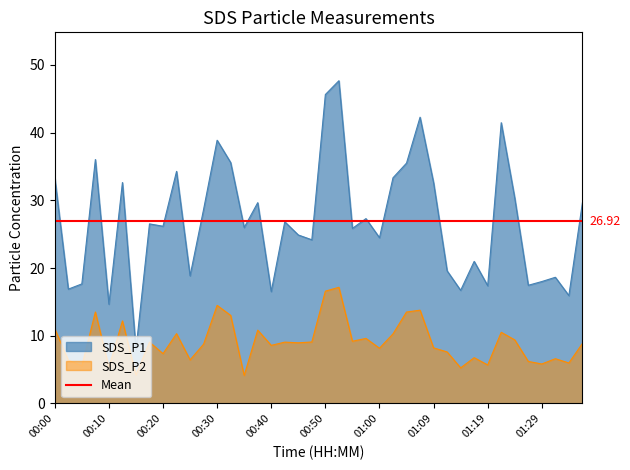

True or false: SDS_P2 and SDS_P1 intersect in this chart.

False